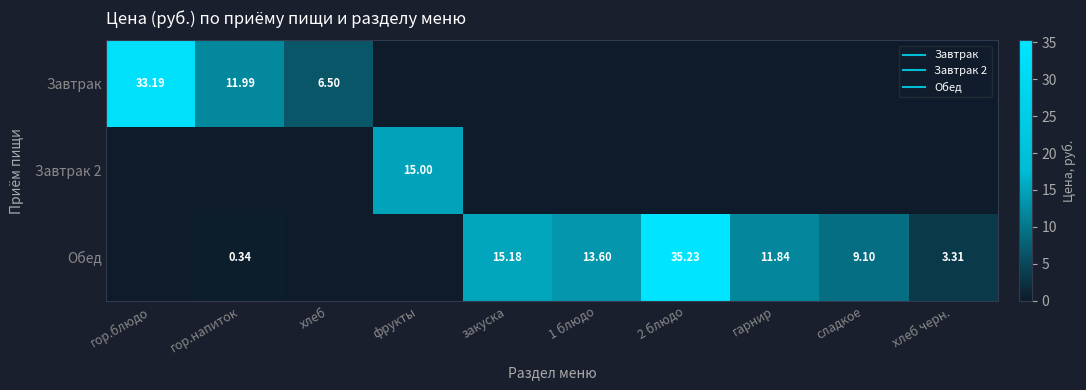

What is the average value of the Обед series?

8.9